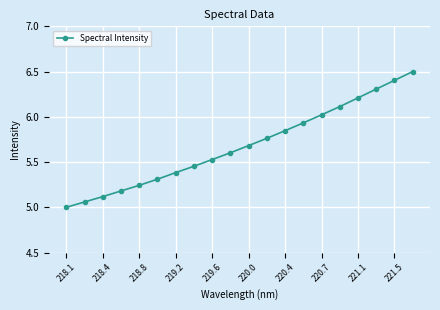

Does the chart display data point markers on the line(s)?

Yes